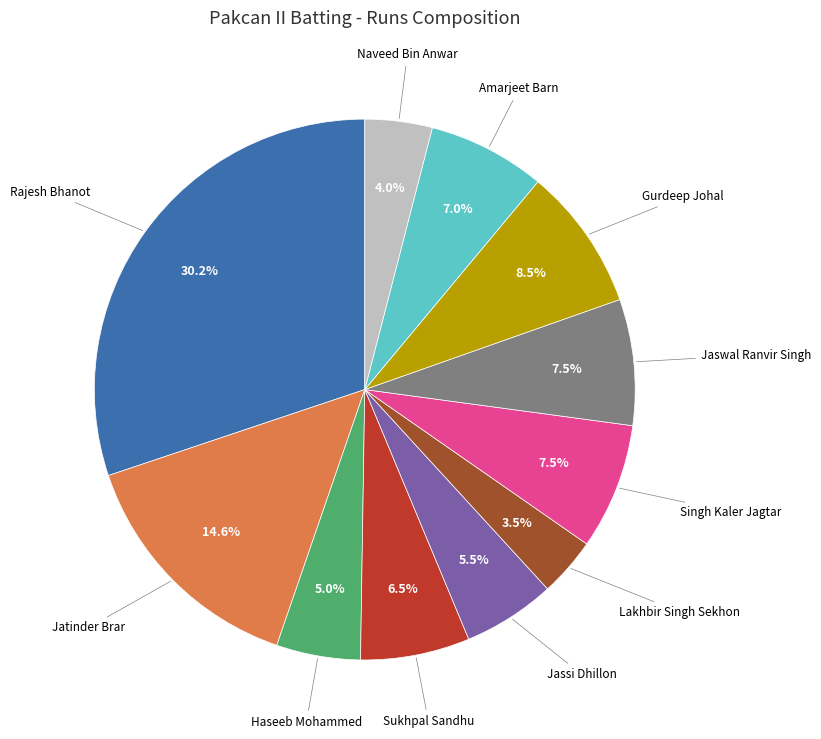

Does any single category account for the majority?

No